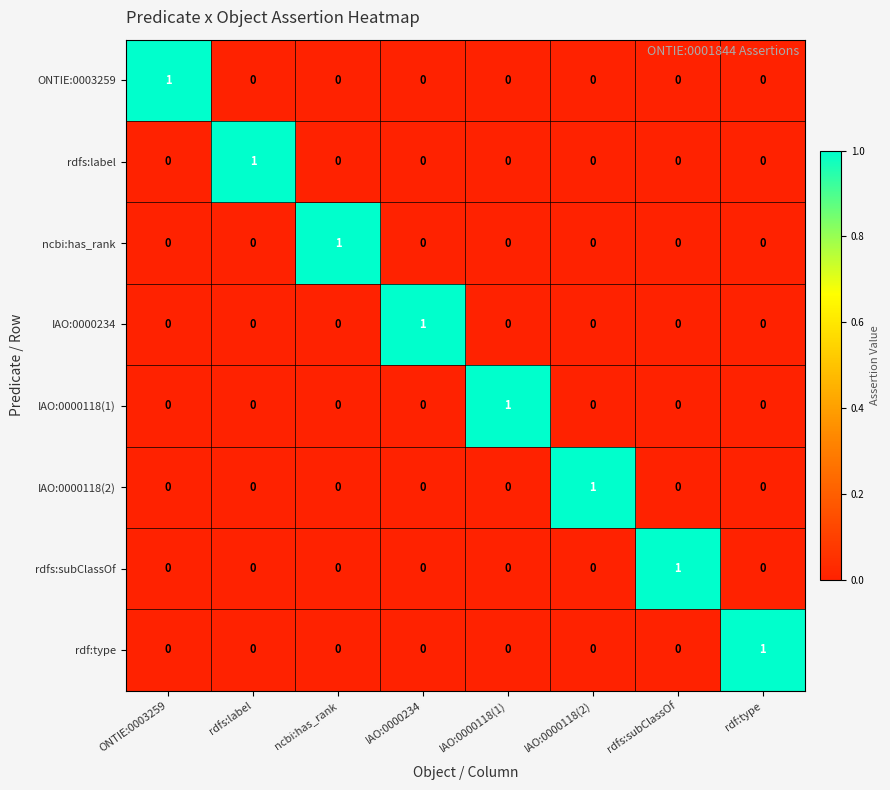

True or false: rdfs:label has a value of 1 at rdfs:label.

True